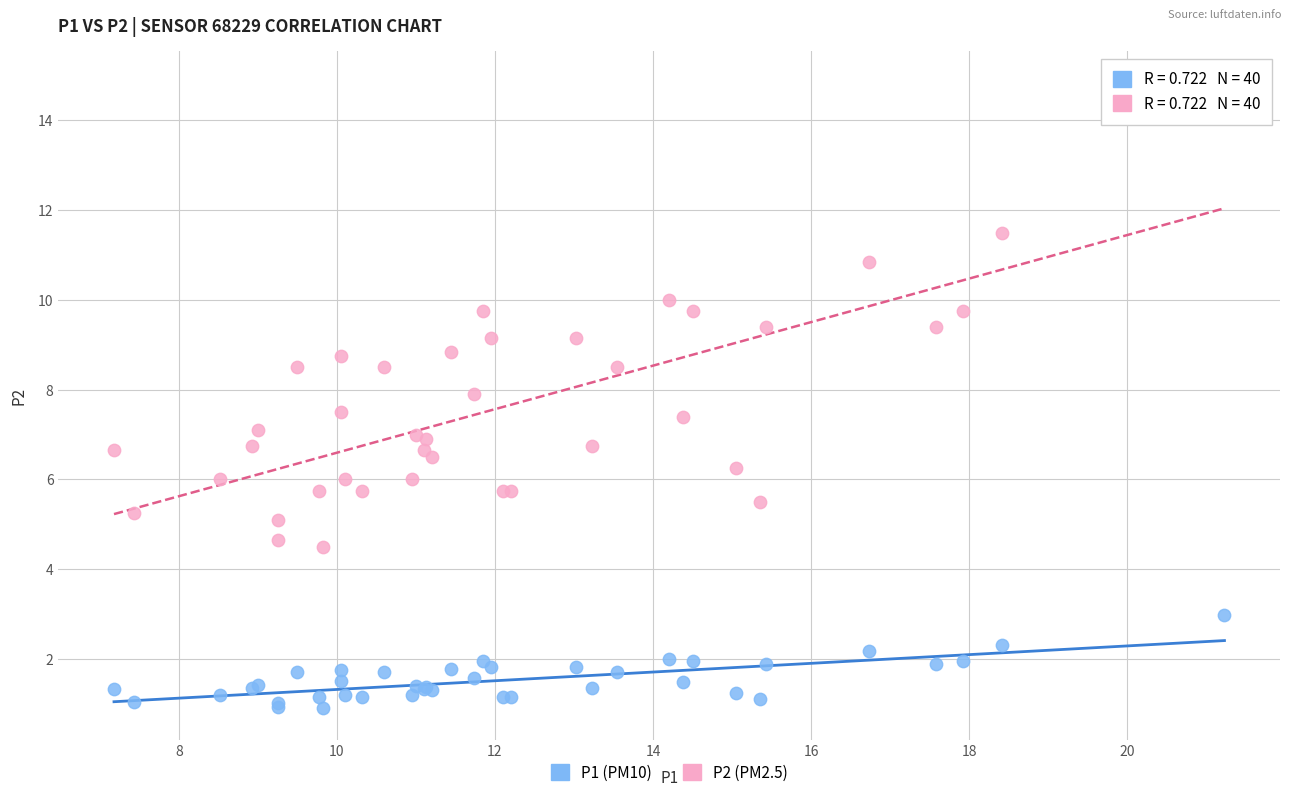

What is the X range (max minus min) for the scatter plot?

14.1